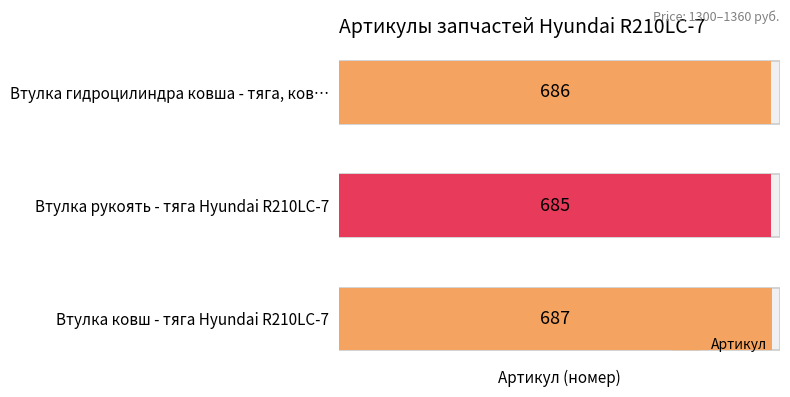

The chart shows a value of 687 at Втулка ковш - тяга Hyundai R210LC-7. True or false?

True